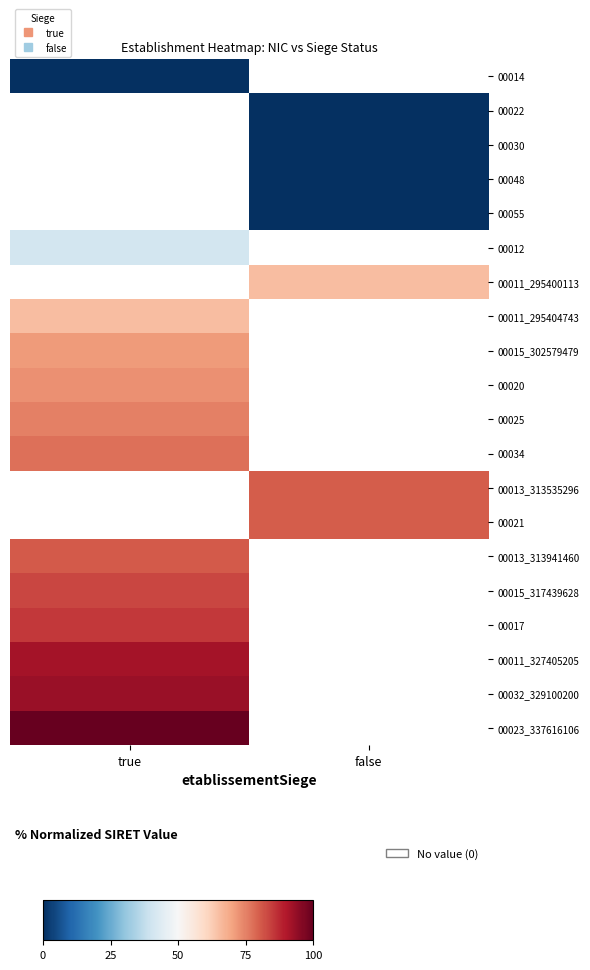

Is the value of 00014 at true greater than the value of 00017 at false?

No